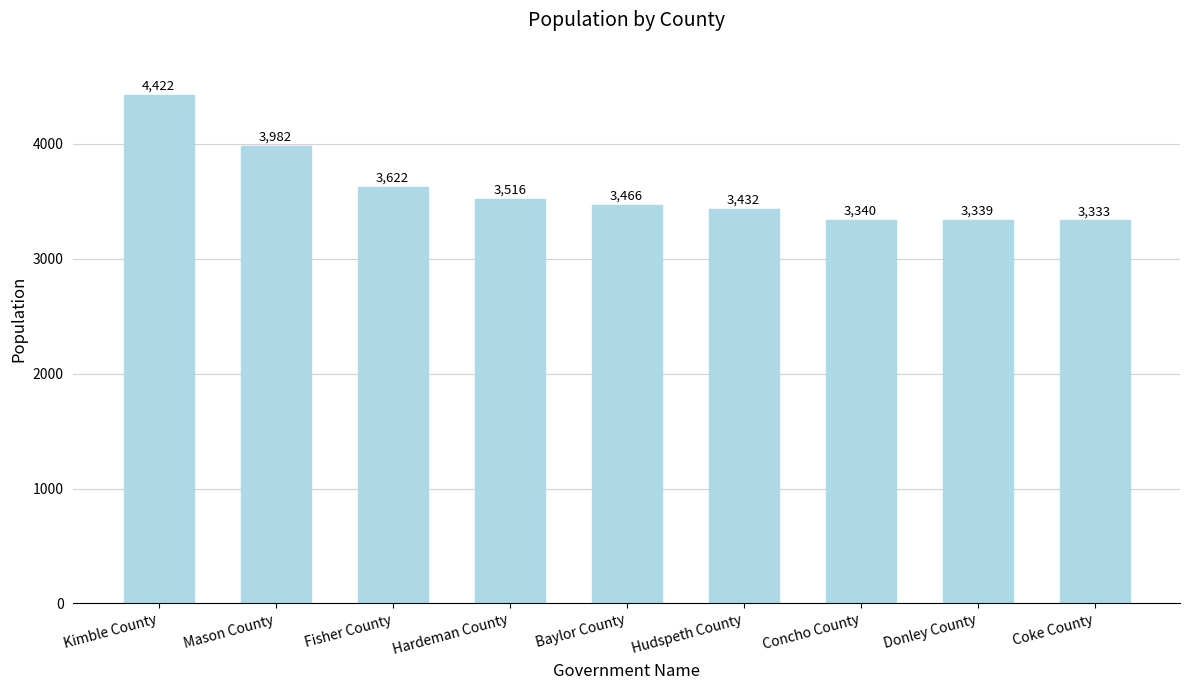

Reading left to right, what are all the values shown in this chart?

4422	3982	3622	3516	3466	3432	3340	3339	3333